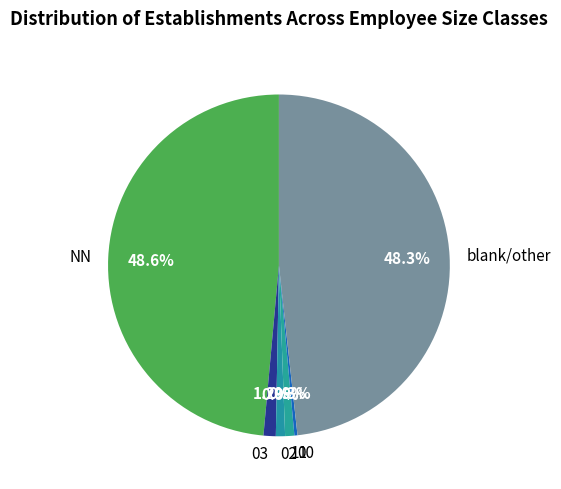

Which has a higher value, 03 or 00?

03